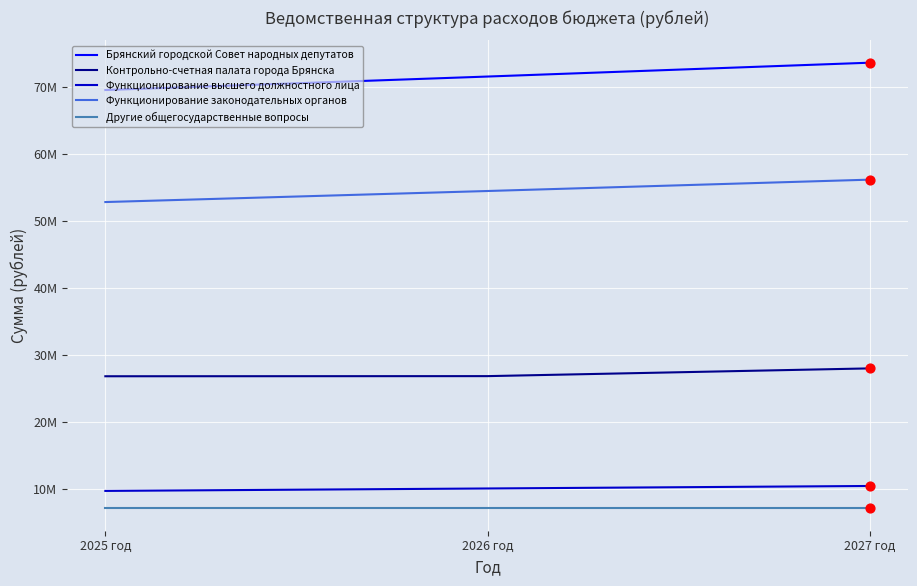

What is the total value across all series at 2026 год?

169912894.5